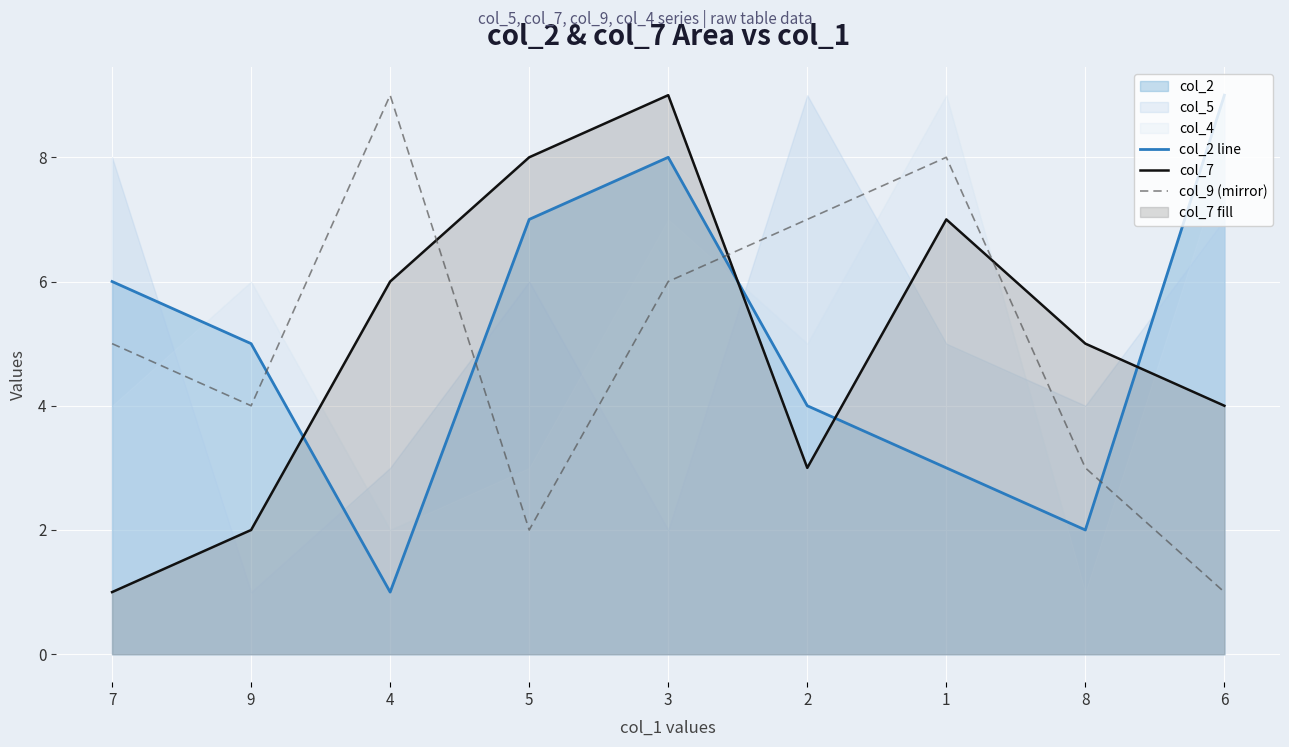

What is the label of the 5th point from the right?

3